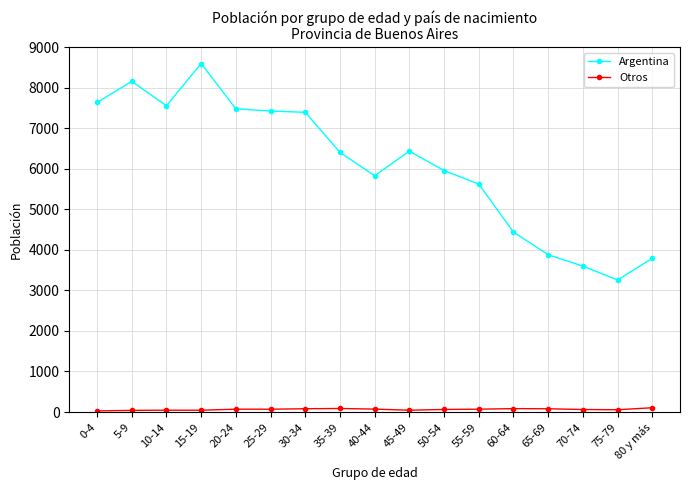

True or false: Otros and Argentina intersect in this chart.

False